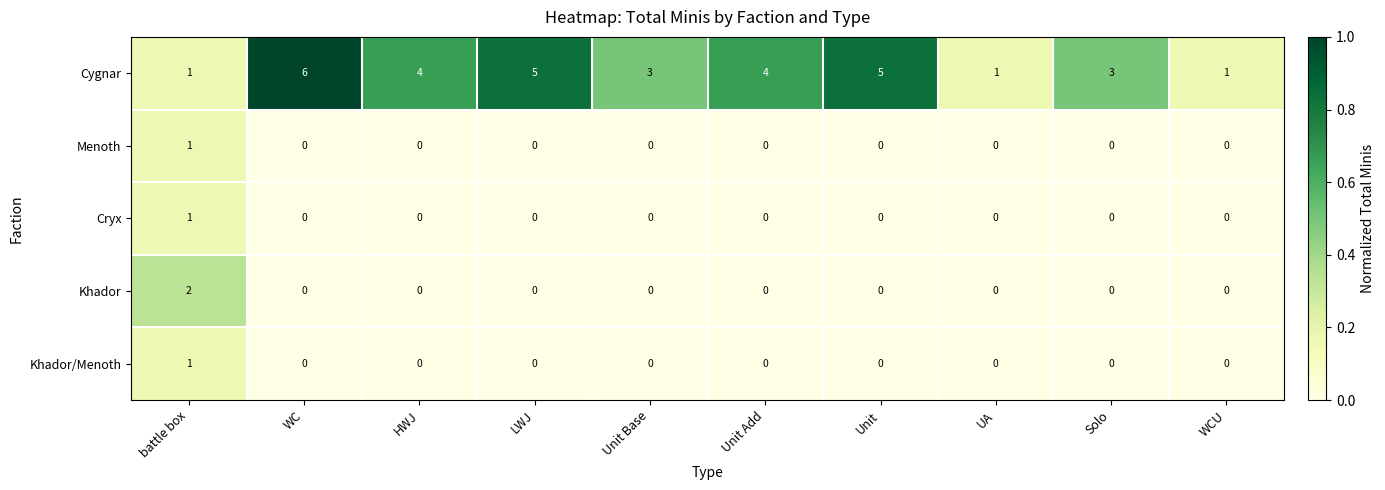

Which series has the largest total across all categories?

Cygnar